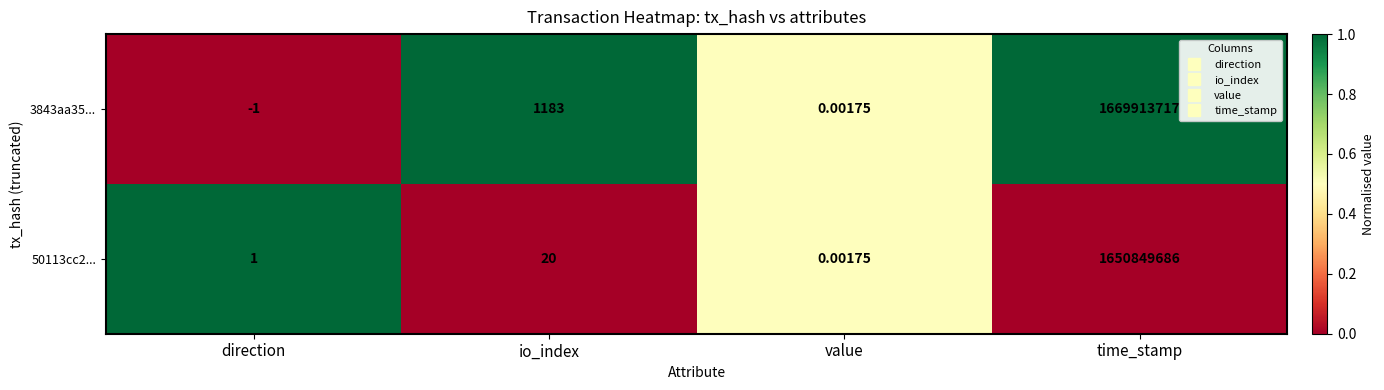

Is the value of 3843aa35... at value greater than the value of 50113cc2... at time_stamp?

No